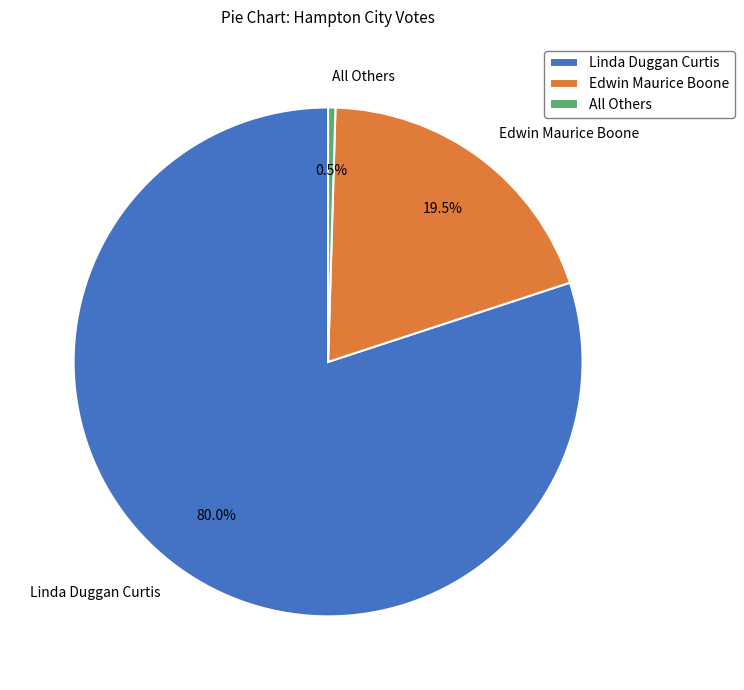

To the nearest percent, what is the difference between the largest and smallest slice percentages?

80%